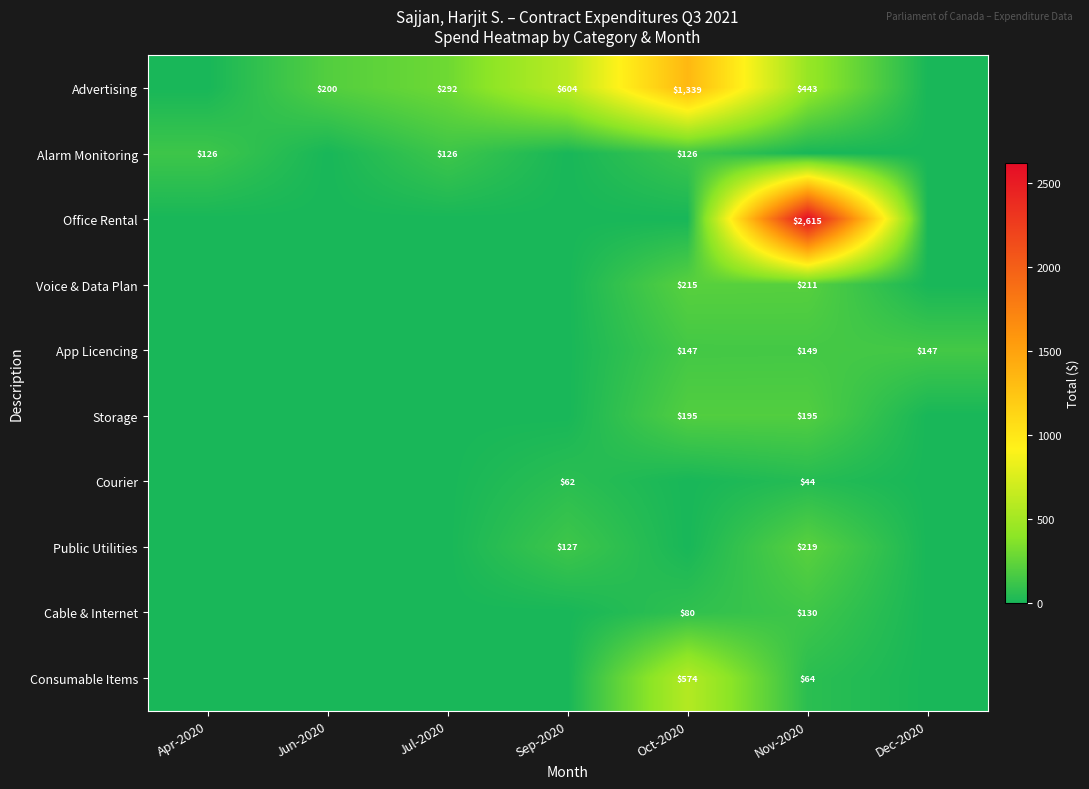

Is it true that Advertising equals 604 at Sep-2020?

True